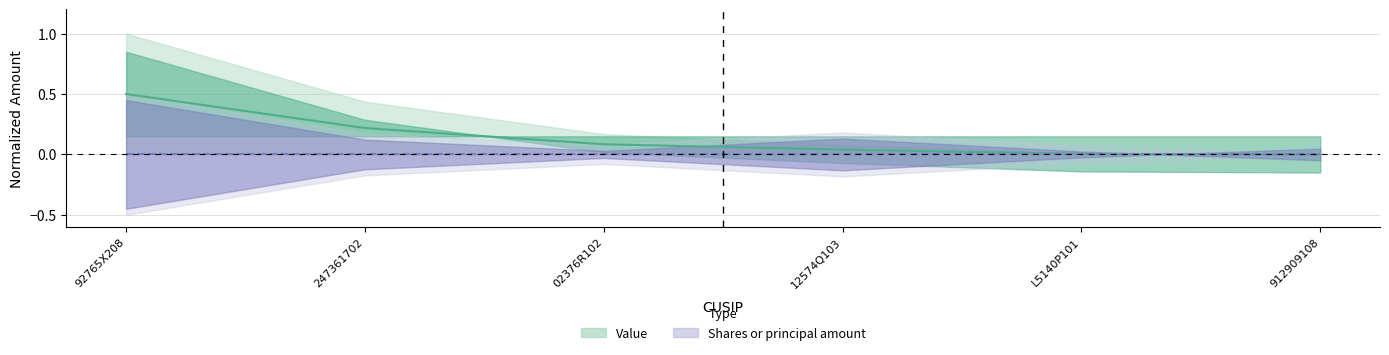

What is the difference between the second highest and minimum values?

0.2